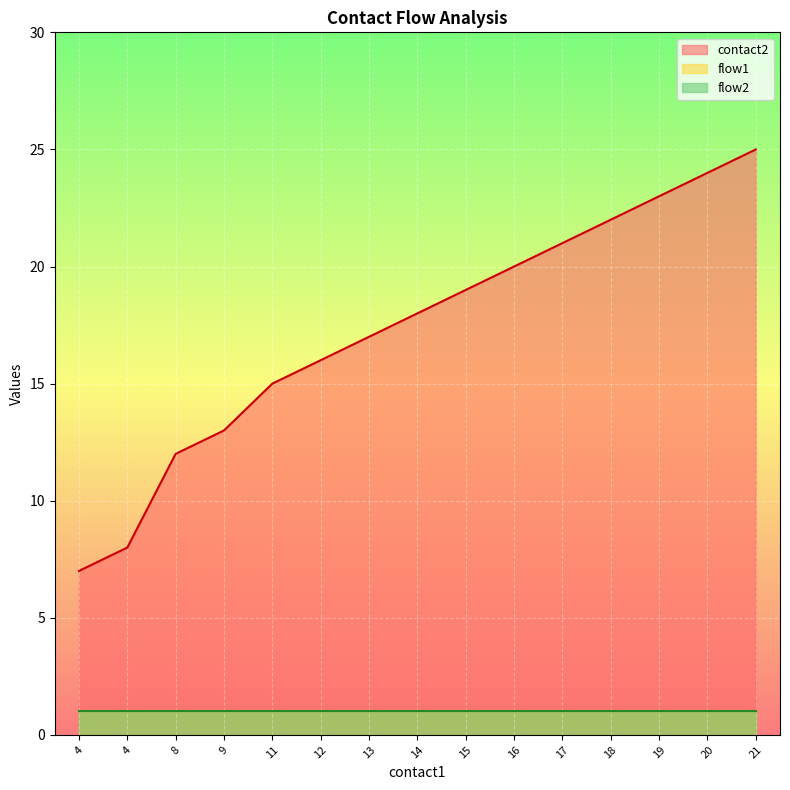

What are all the series names shown in the legend?

contact2, flow1, flow2